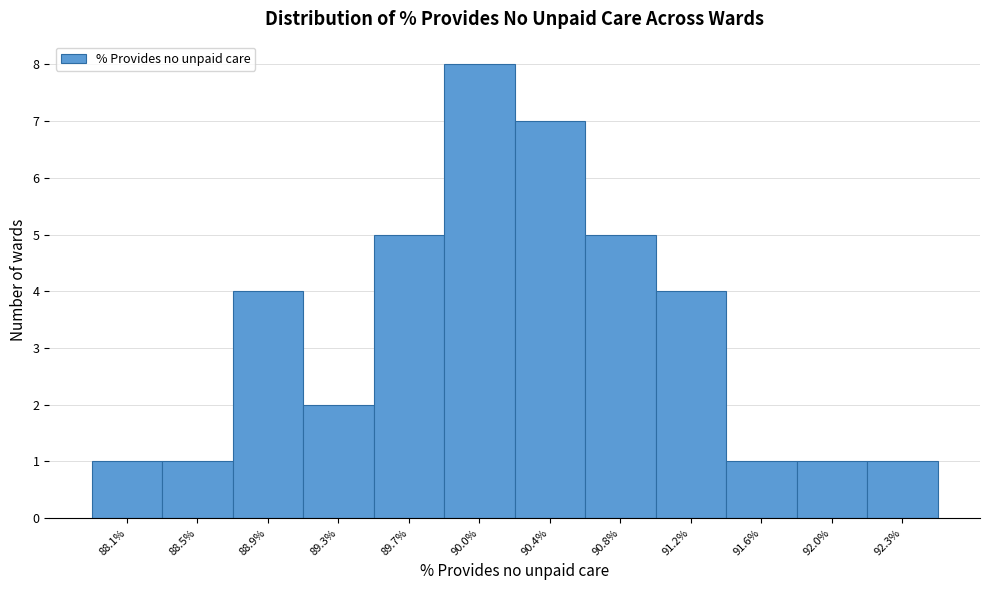

Reading left to right, transcribe all the data shown in this chart.

1	1	4	2	5	8	7	5	4	1	1	1